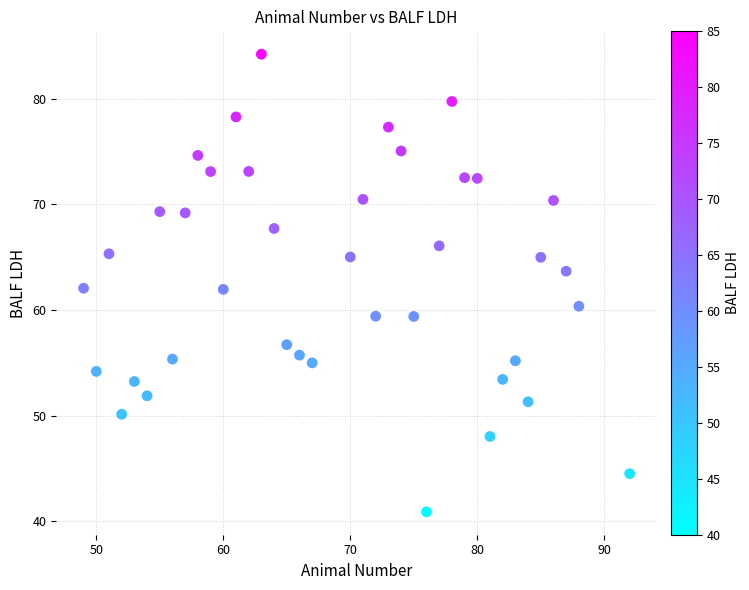

What is the range of X values (max minus min)?

43.0